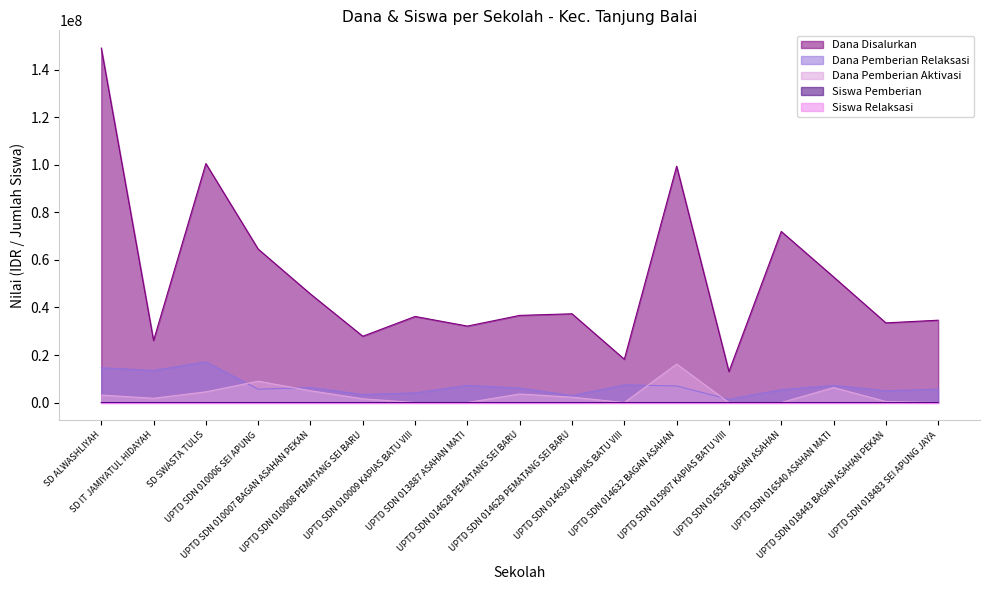

What is the highest value of the Dana Disalurkan series?

149175000